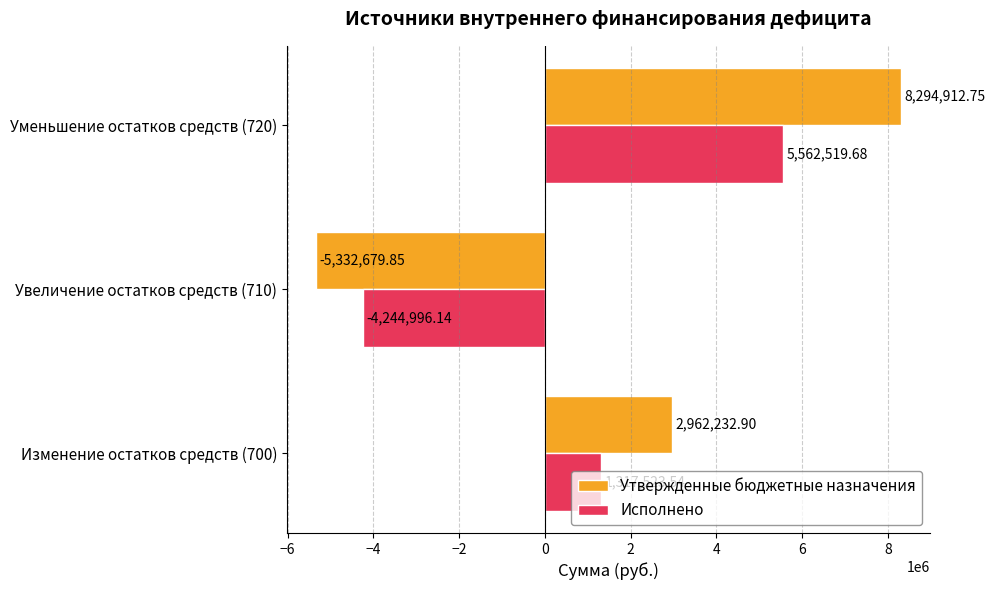

What is the sum of all Утвержденные бюджетные назначения values?

5924465.8